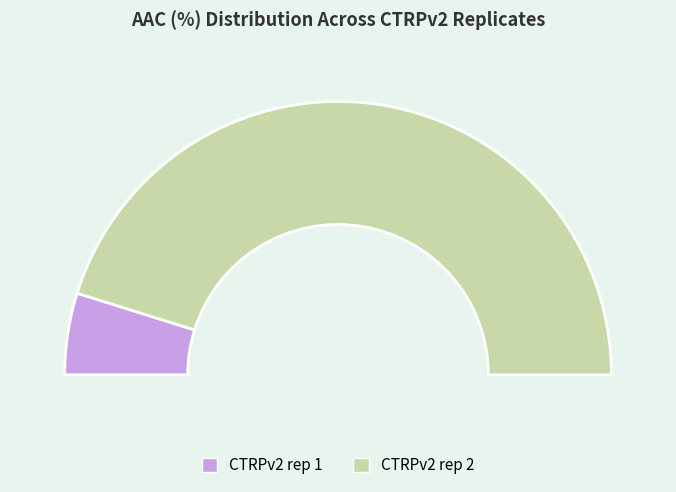

How many segments does this pie chart have?

2